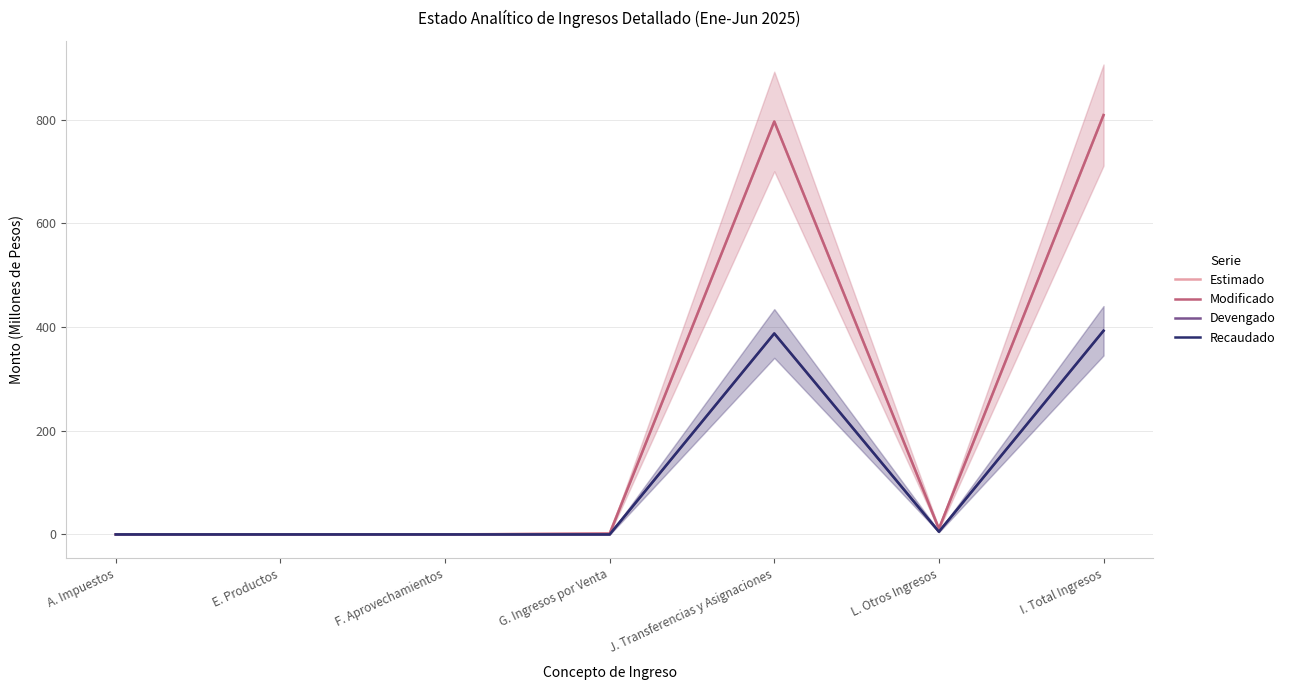

Reading right to left, list all the values displayed in this chart.

Estimado: 808.9	10.0	796.6	2.4	0.0	0.0	0.0
Modificado: 808.9	11.2	796.6	1.2	0.0	0.0	0.0
Devengado: 392.9	5.3	387.7	0.0	0.0	0.0	0.0
Recaudado: 392.9	5.3	387.7	0.0	0.0	0.0	0.0